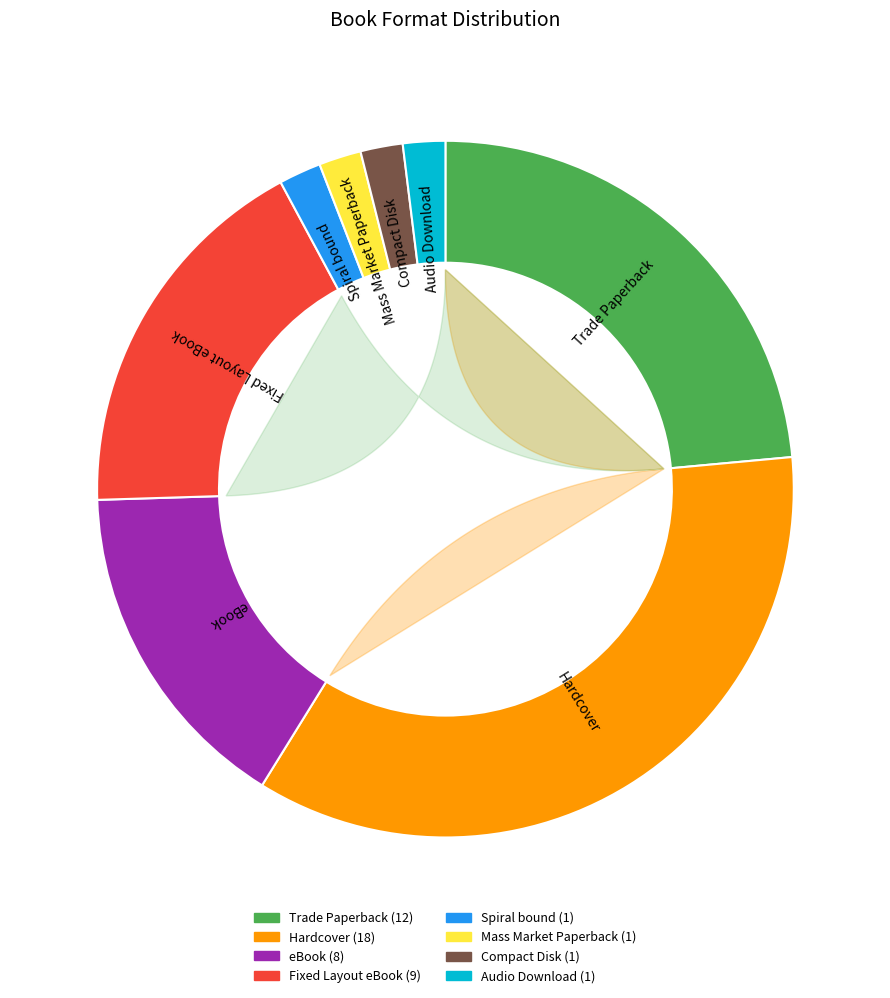

To the nearest percent, what is the average slice percentage?

12%